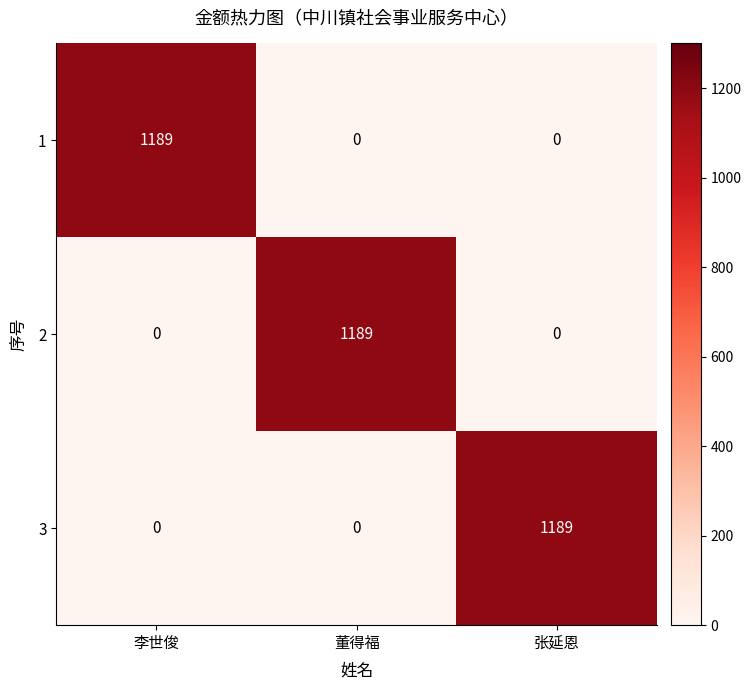

What is the sum of the 2 values at 李世俊 and 董得福?

1189